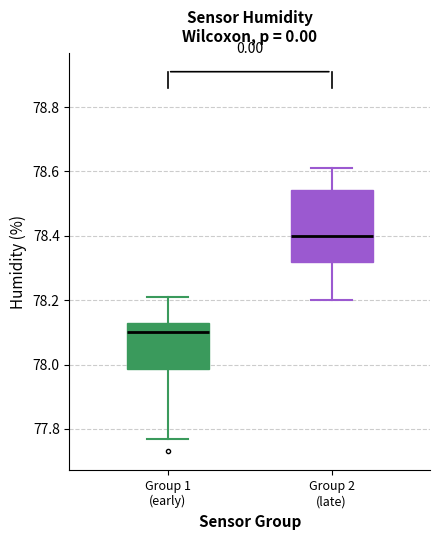

Where does the upper whisker of the box for Group 2 (late) end on the y-axis? The values are not printed on the chart, so give them approximately, as read against the axis.

78.62